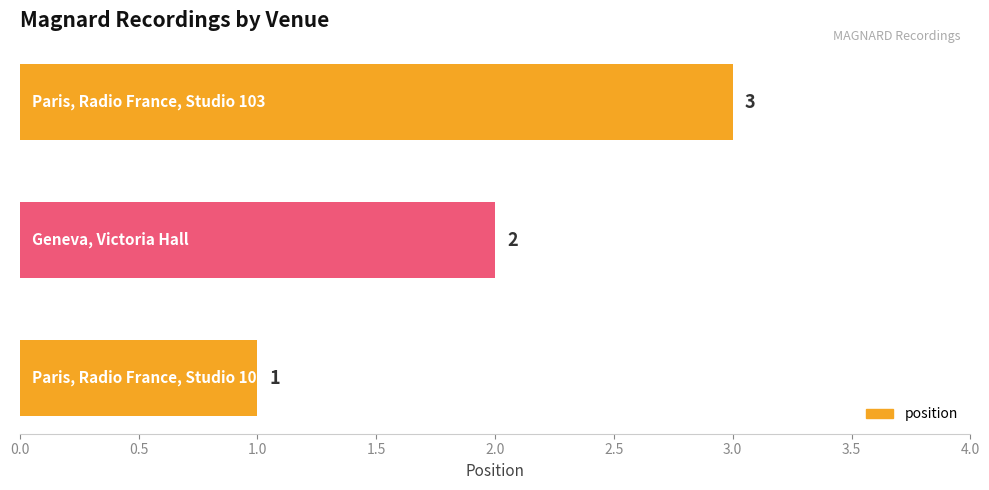

How many values are between 1 and 3?

3